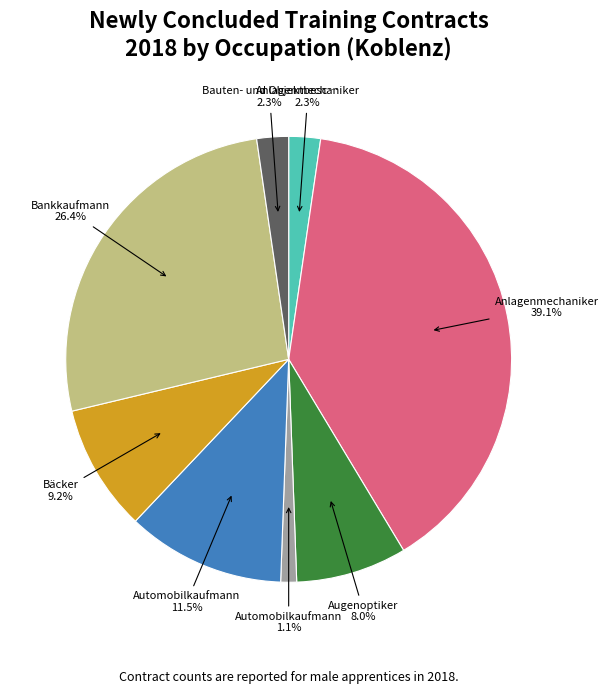

Does any single category account for the majority?

No